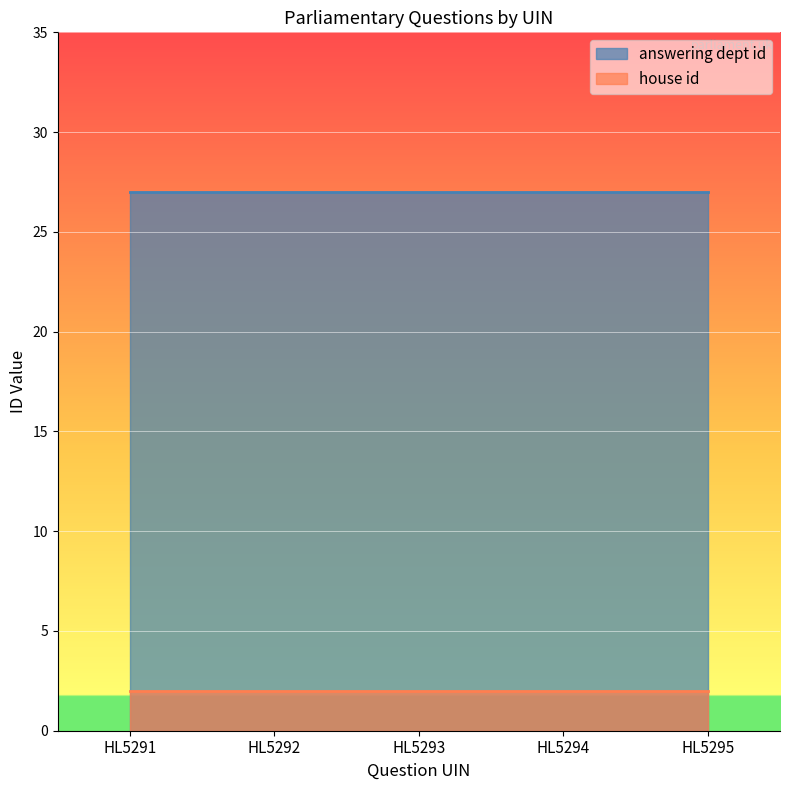

Which series has the largest range (max minus min)?

answering dept id